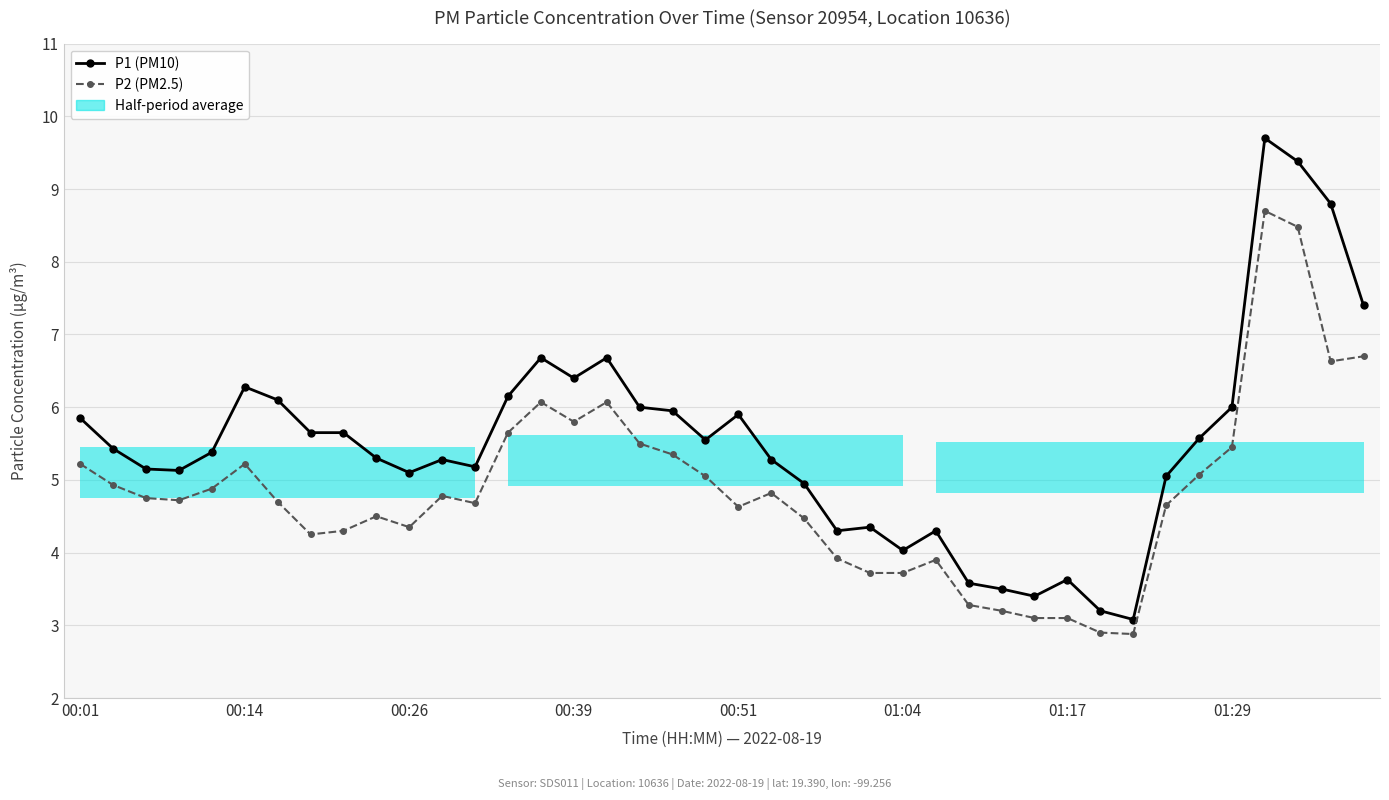

True or false: P2 (PM2.5) and P1 (PM10) cross at least once.

False